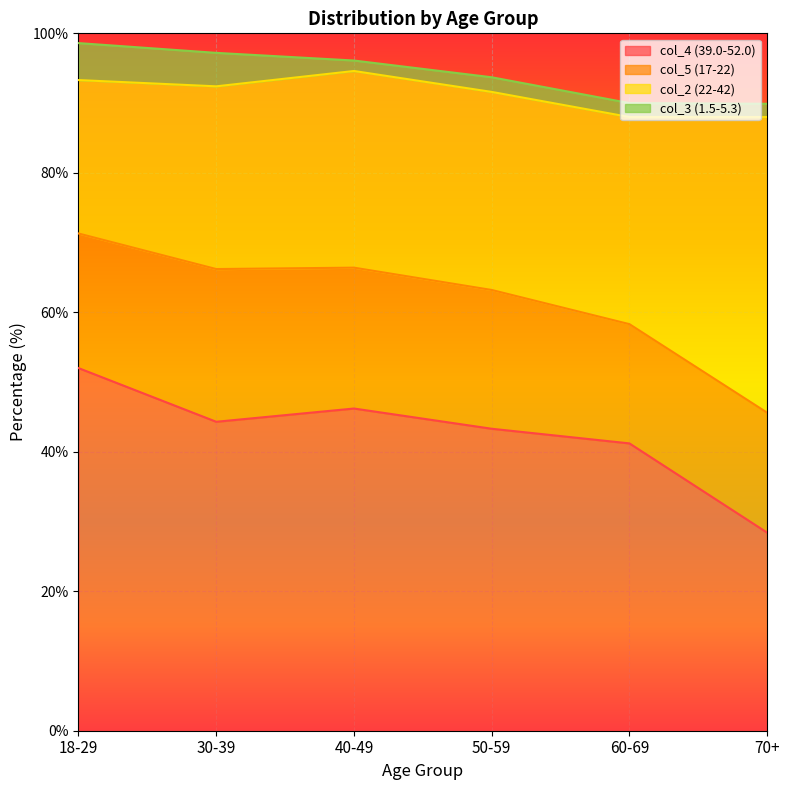

Reading left to right, extract all data points from this chart.

col_4 (39.0-52.0): 52.0	44.3	46.2	43.3	41.2	28.4
col_5 (17-22): 19.3	21.9	20.2	19.9	17.1	17.2
col_2 (22-42): 22.0	26.2	28.2	28.4	29.7	42.4
col_3 (1.5-5.3): 5.3	4.8	1.5	2.1	2.0	1.9